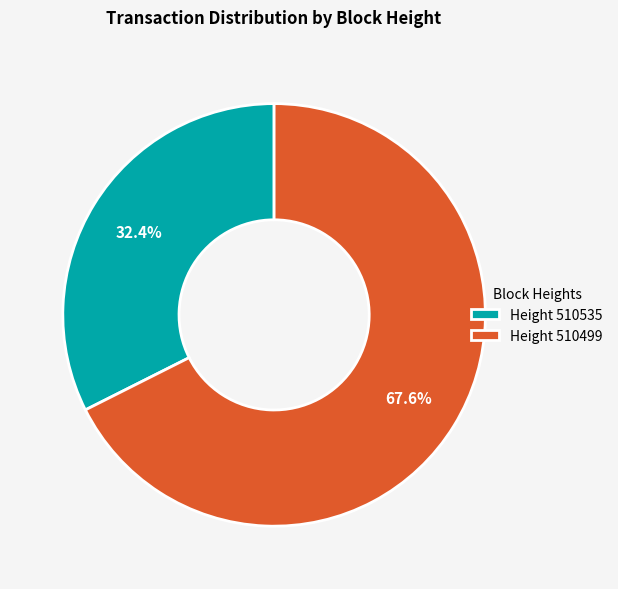

What percentage do Height 510499 and Height 510535 together represent?

100.0%